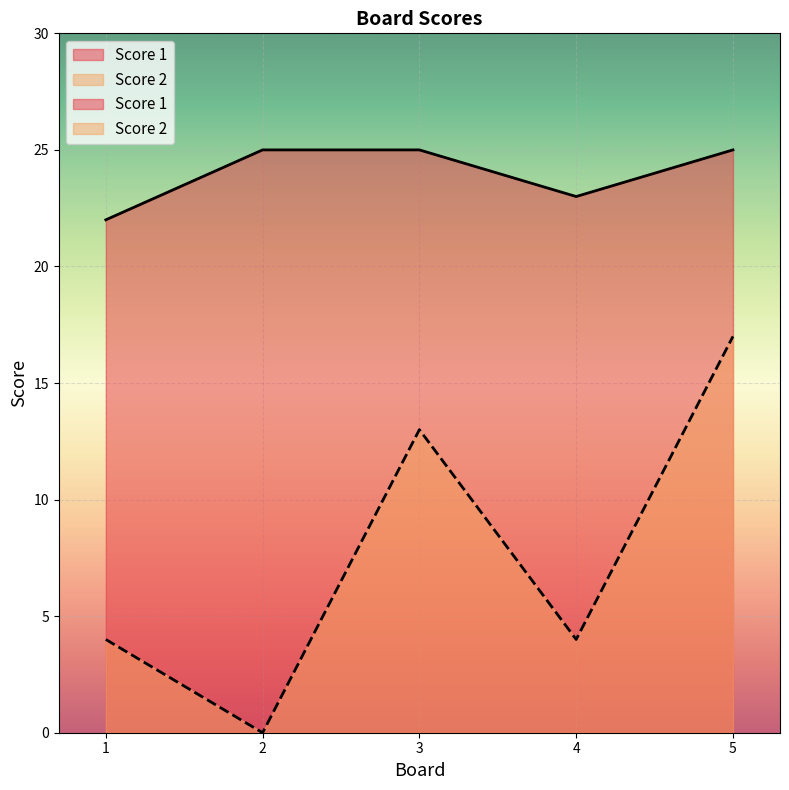

What are all the series names shown in the legend?

Score 2, Score 1